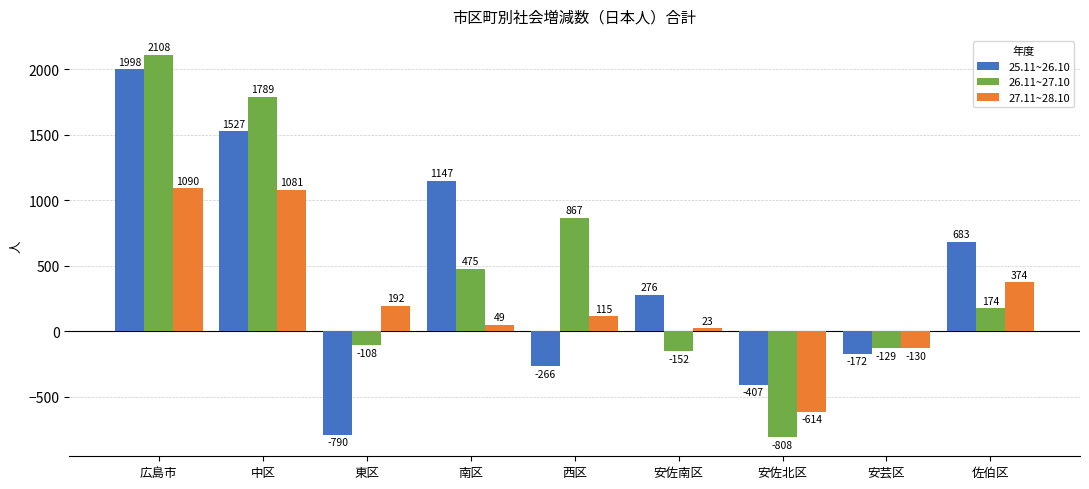

How many distinct data groups are displayed?

3